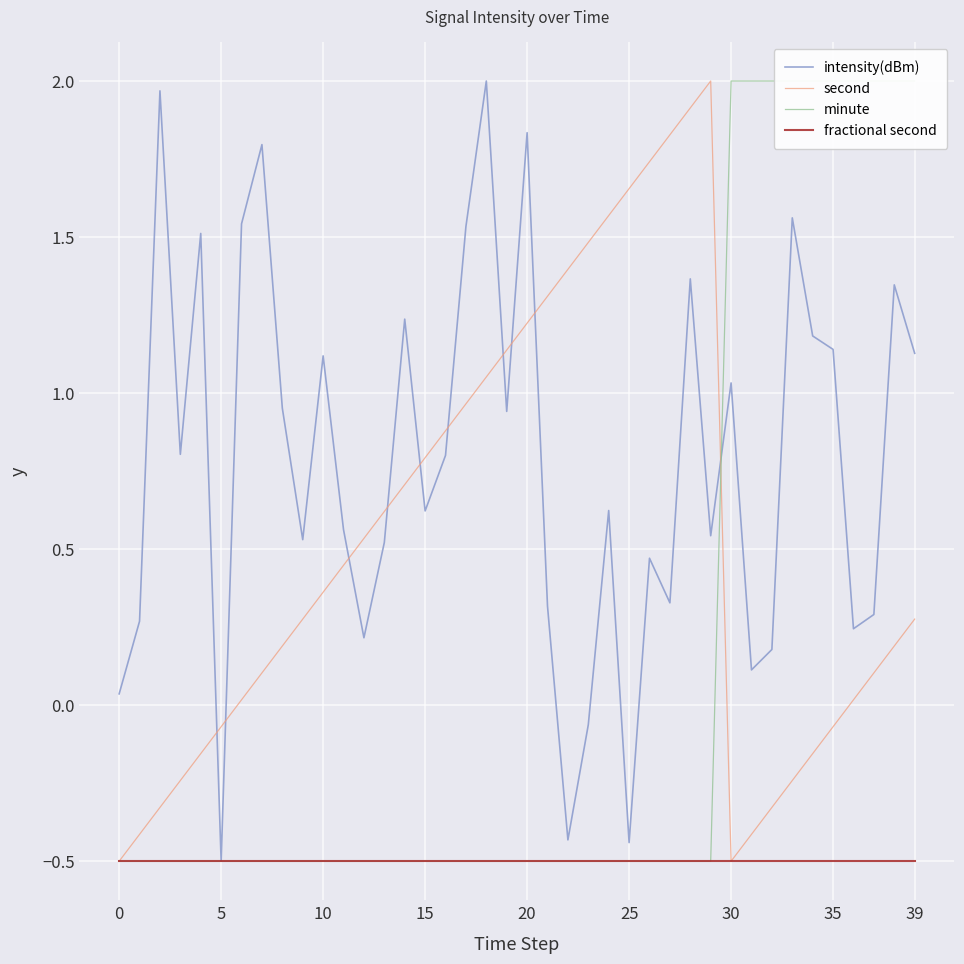

True or false: intensity(dBm) and fractional second cross at least once.

False